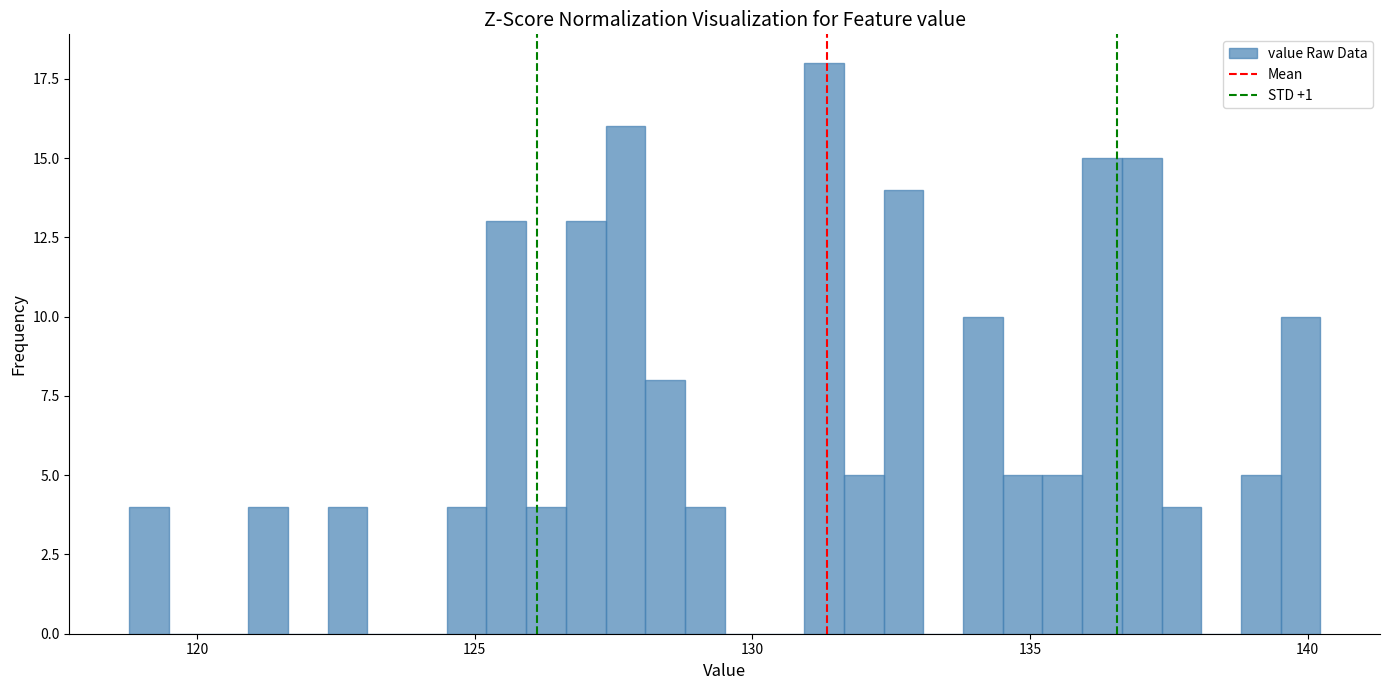

Read against the x-axis, roughly where is the centre of the tallest bar?

131.5